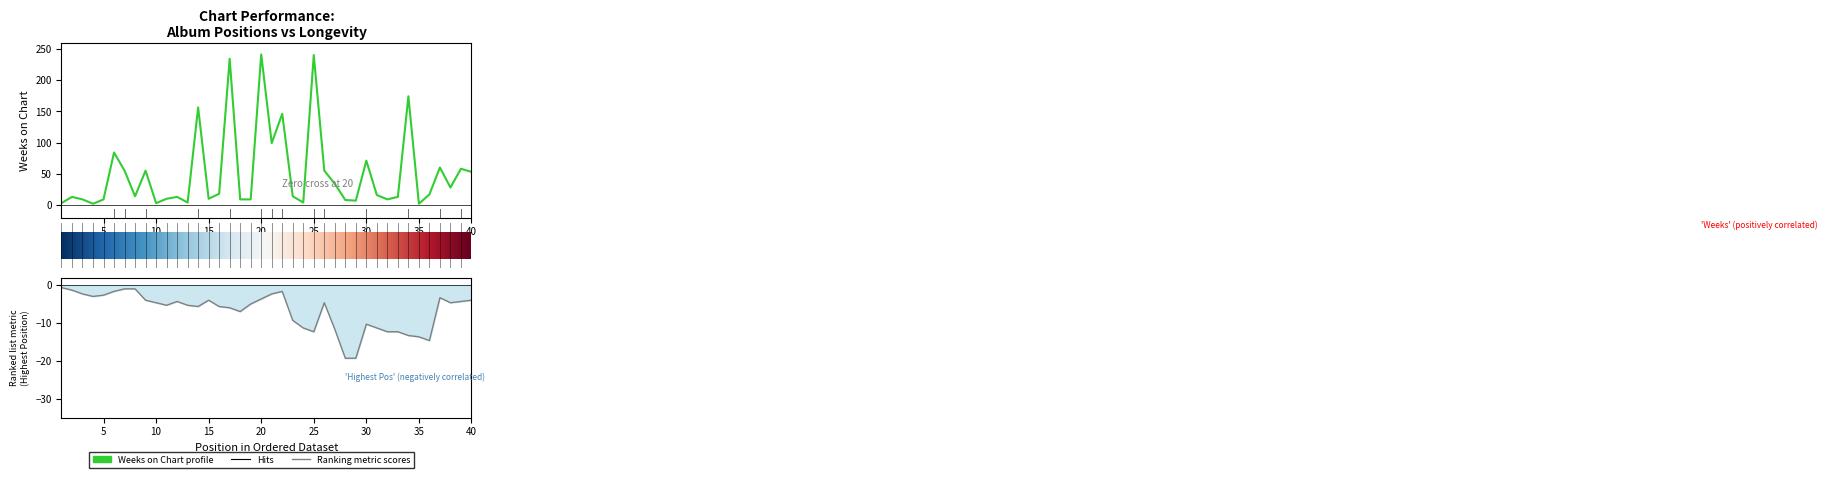

Reading left to right, what are all the values shown in this chart?

3	13	9	2	9	84	55	14	55	3	10	13	4	156	10	18	234	9	9	241	99	146	14	4	240	55	34	8	7	71	16	9	13	174	2	17	60	28	58	53